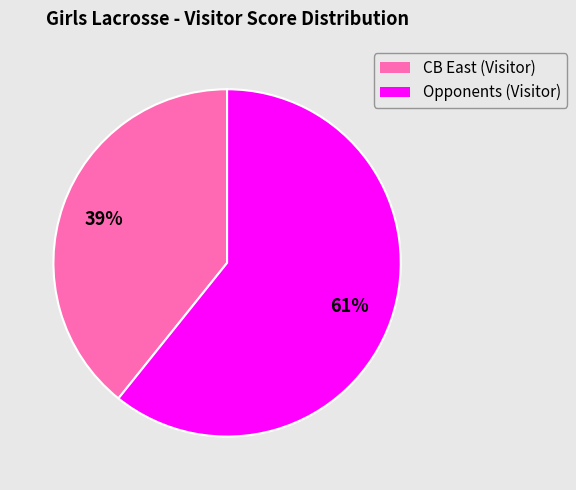

To the nearest percent, what is the average slice percentage?

50%